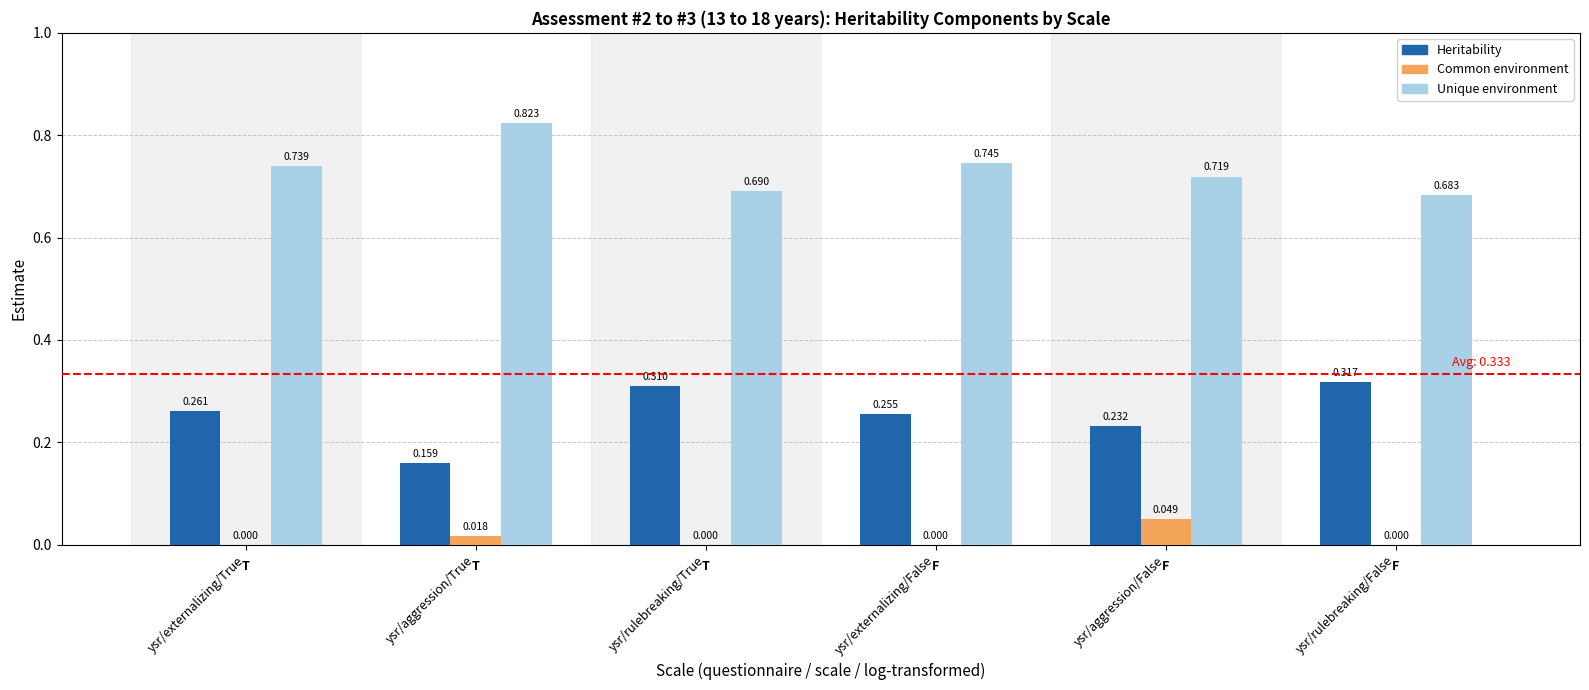

At which label is Heritability closest to 0?

ysr/aggression/True